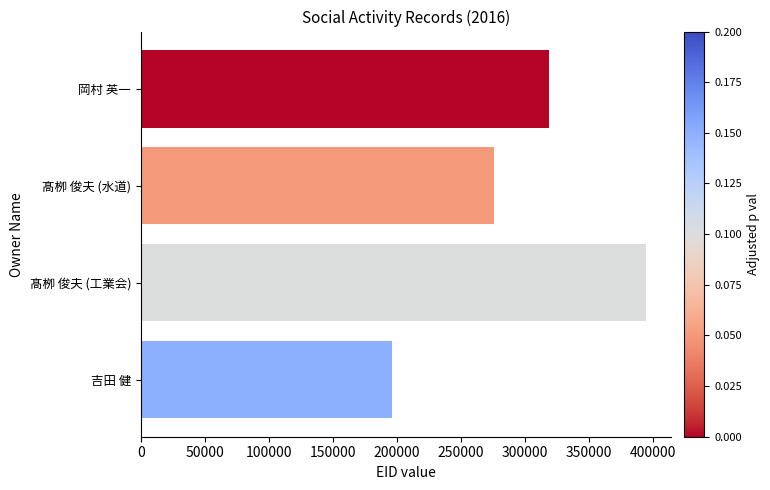

Does the chart contain any negative values?

No